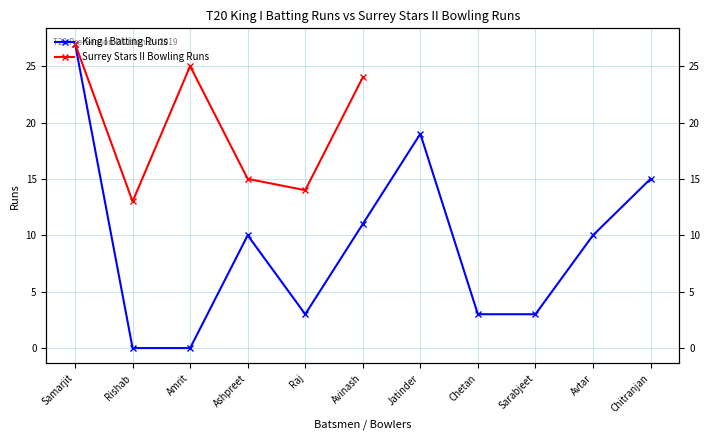

At which label is the value closest to 13?

Avinash